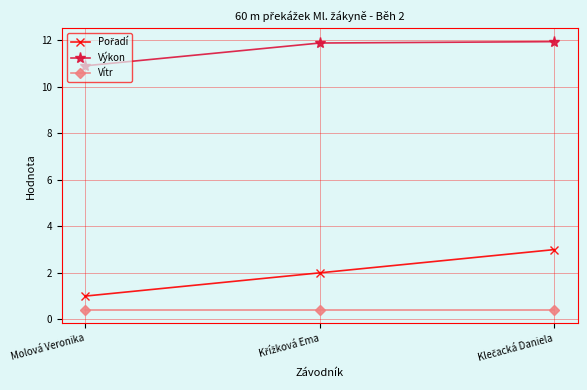

What is the difference between the second highest and minimum values in the Výkon series?

1.0